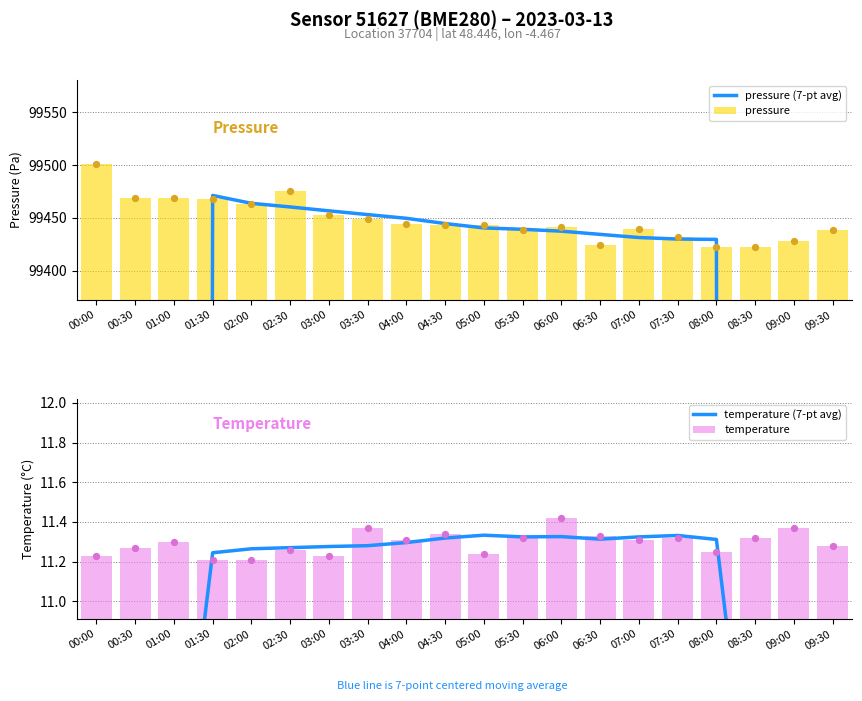

At how many categories does at least one series exceed 4809?

20